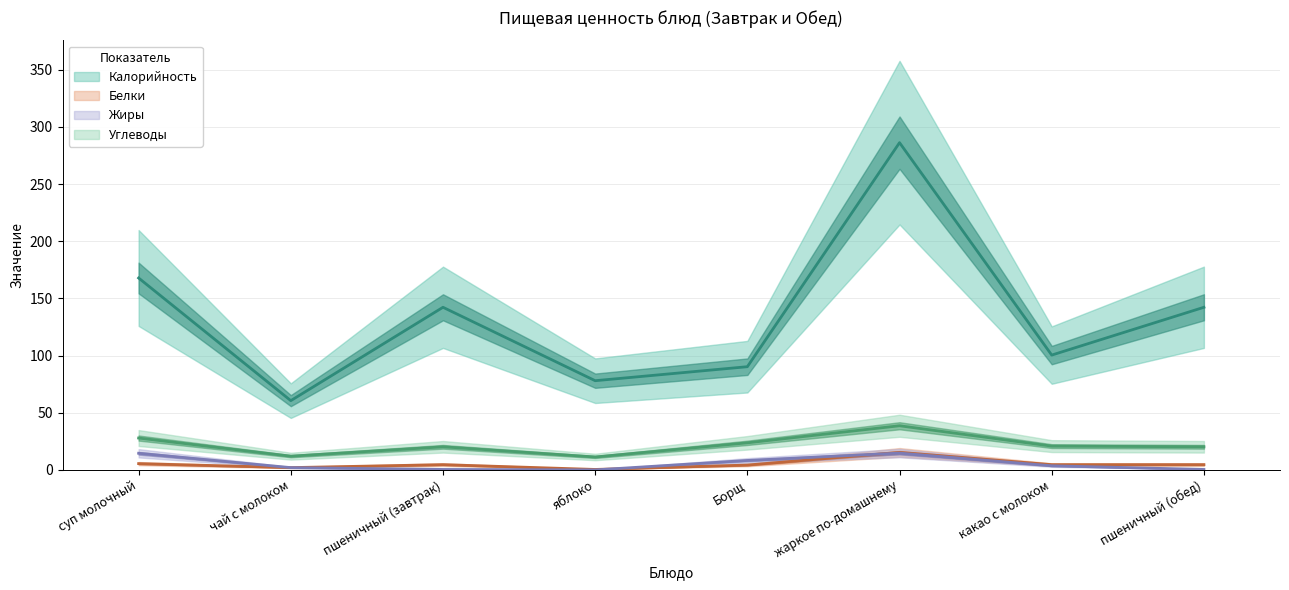

Between жаркое по-домашнему and какао с молоком, which series saw the biggest shift?

Калорийность